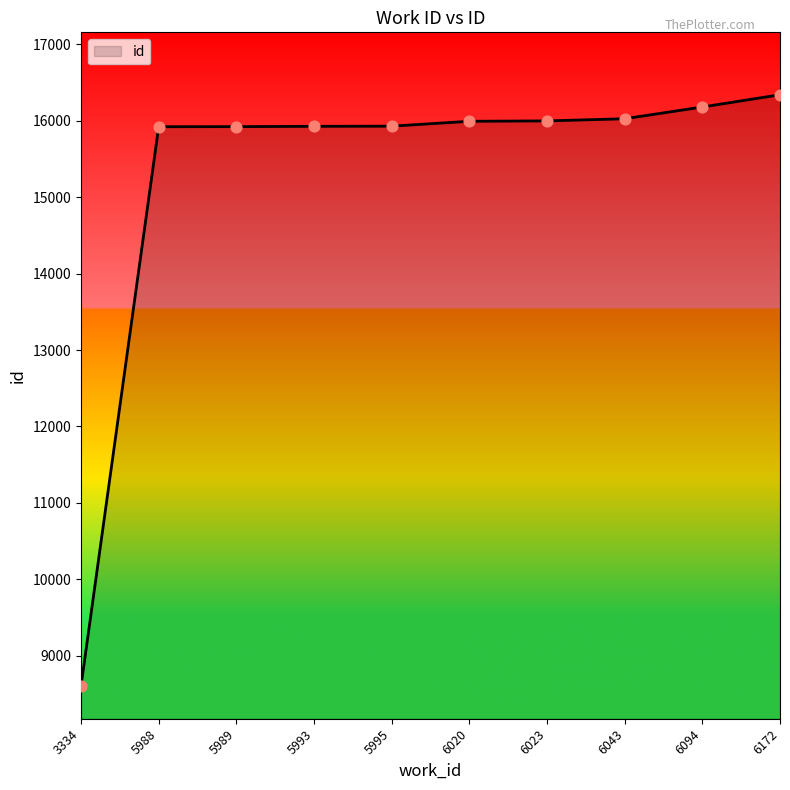

Which has a higher value, 6043 or 5989?

6043